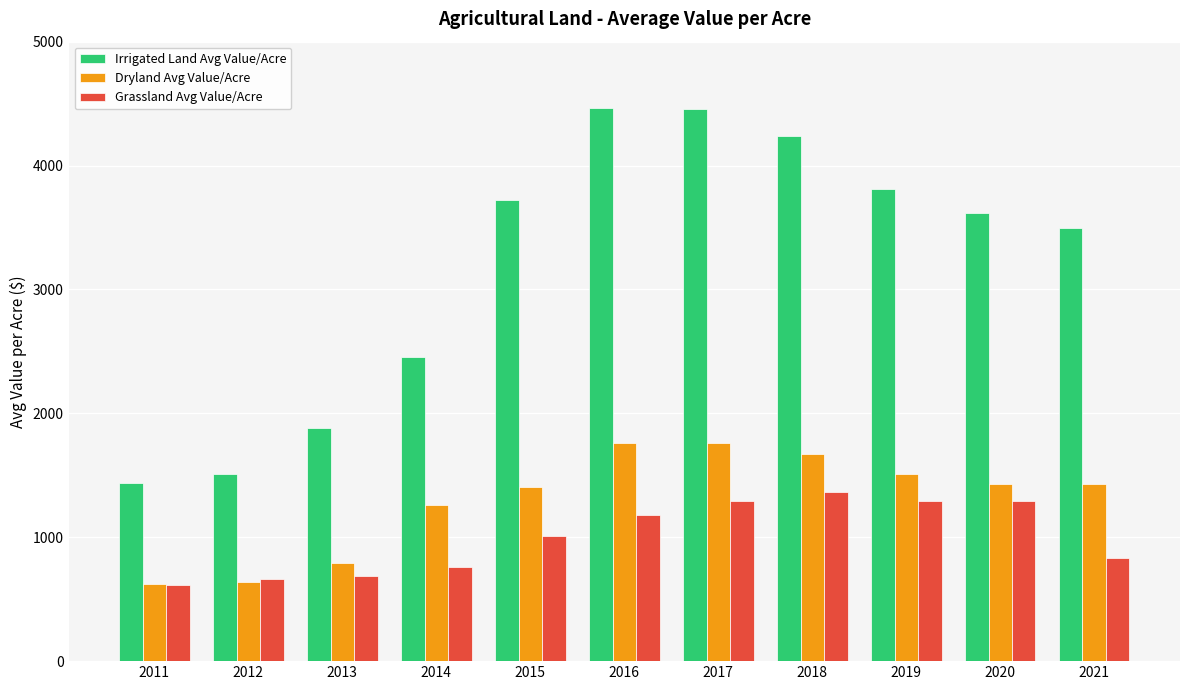

The value of Dryland Avg Value/Acre at 2013 is 794.9. True or false?

True